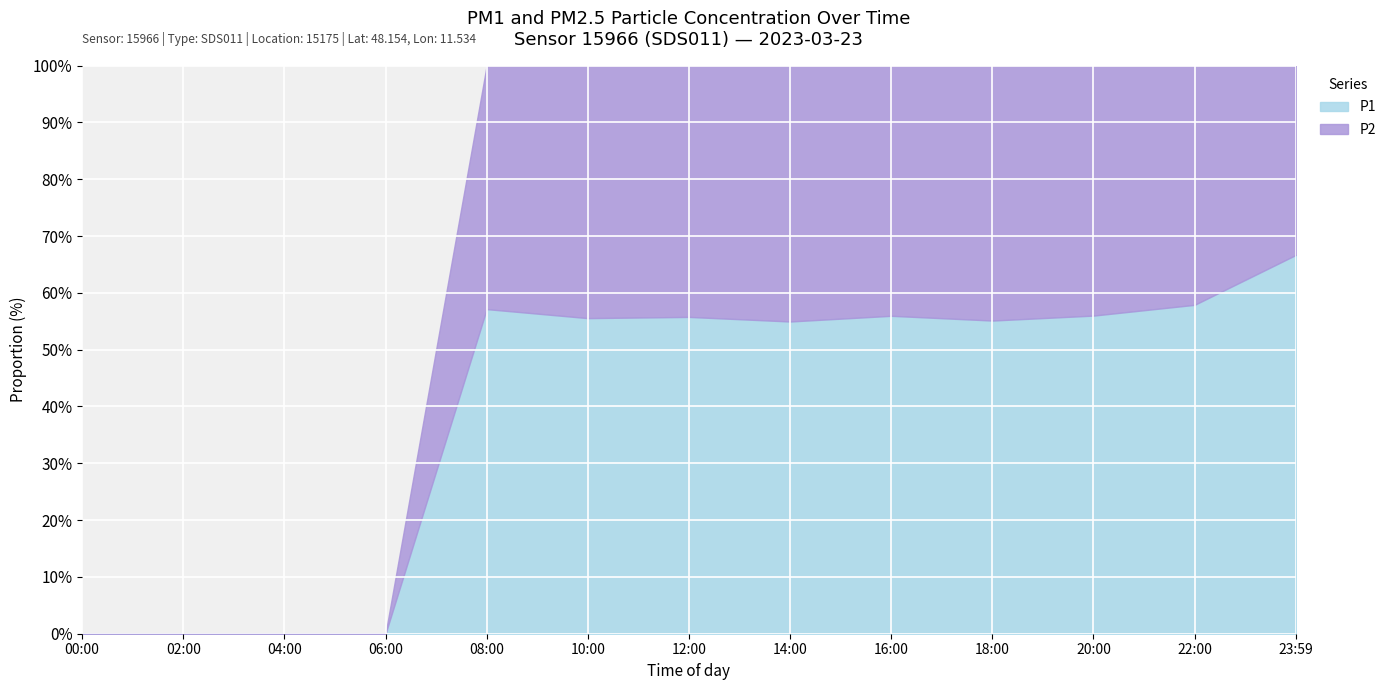

How many series are shown in this chart?

2